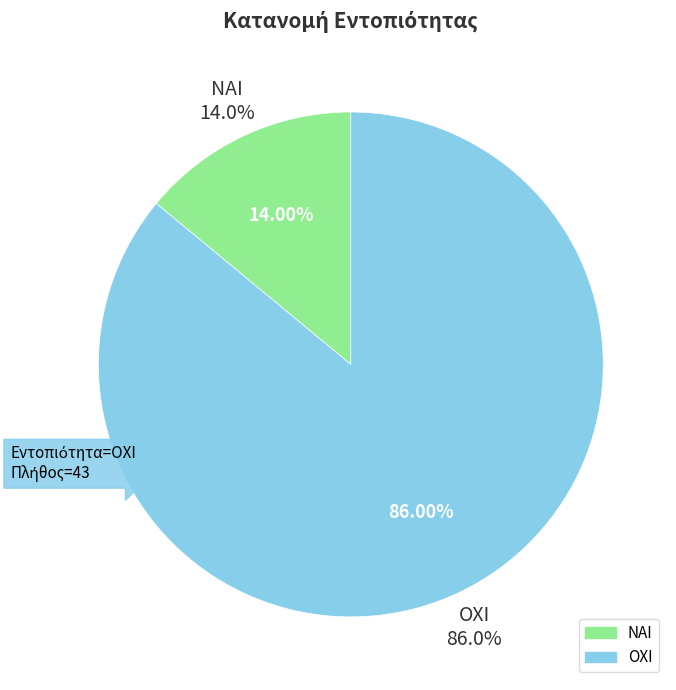

How many segments does this pie chart have?

2